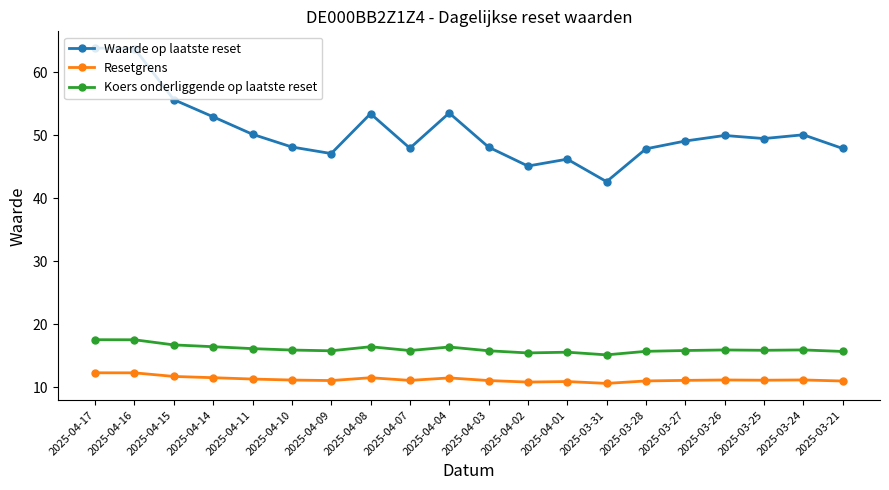

True or false: Resetgrens and Waarde op laatste reset intersect in this chart.

False